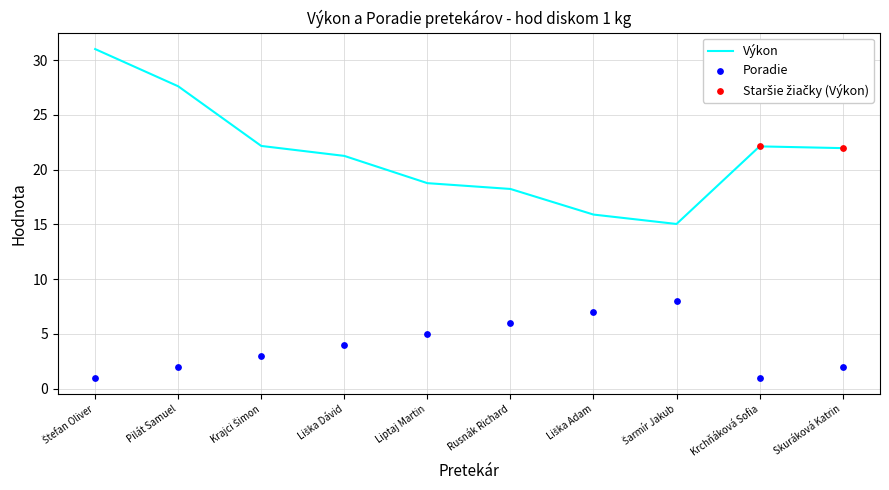

What is the total value across all series at Liptaj Martin?

23.8